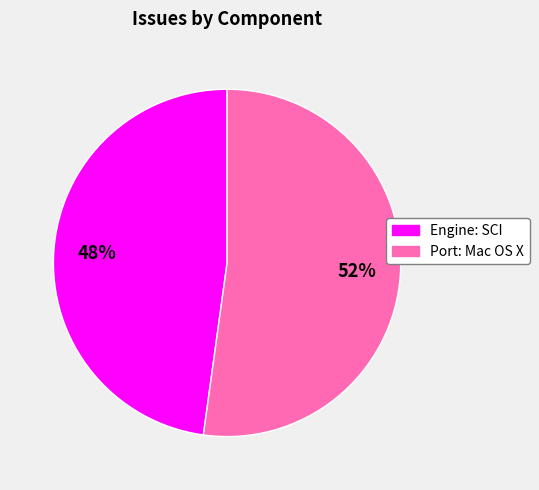

Is the sum of Port: Mac OS X and Engine: SCI greater than half?

Yes